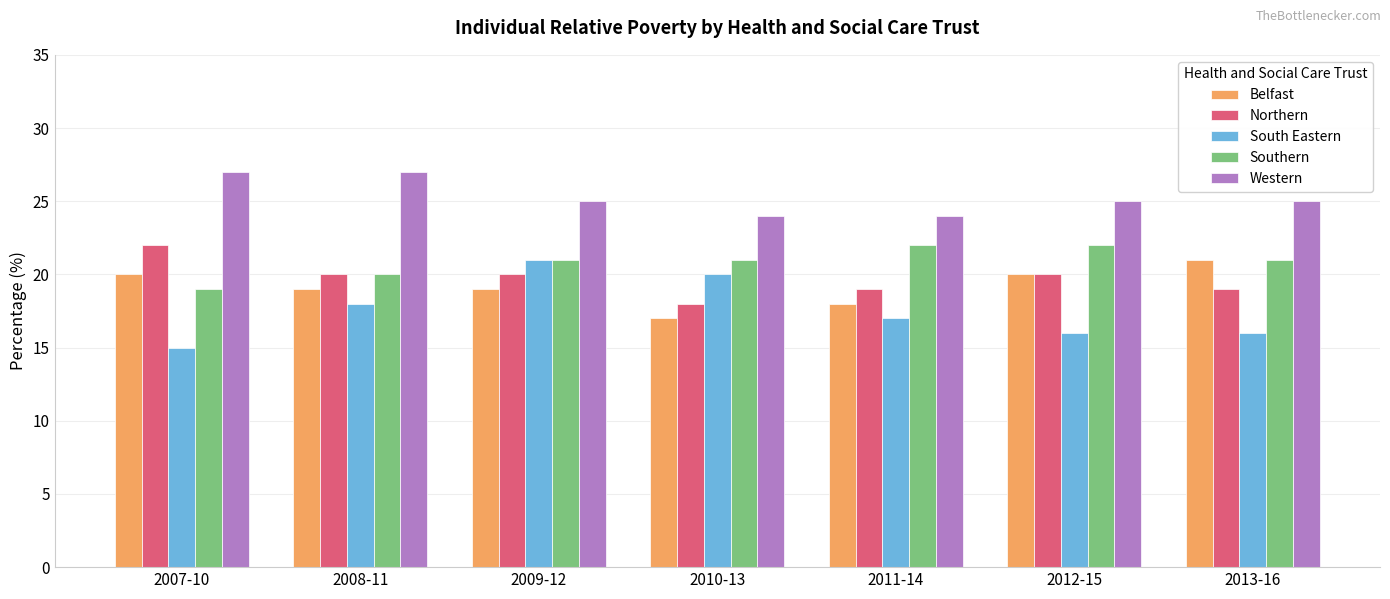

Count the number of categories in the chart.

7